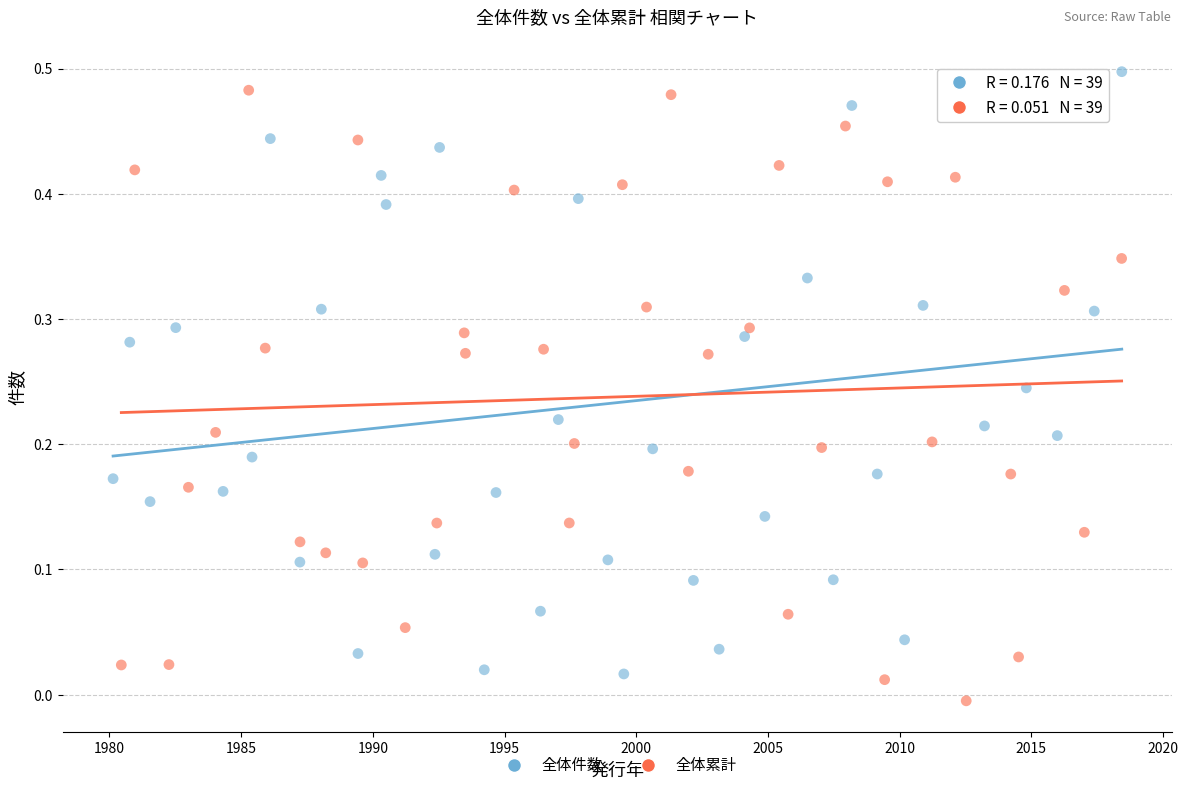

Which series reaches the minimum Y coordinate?

全体累計